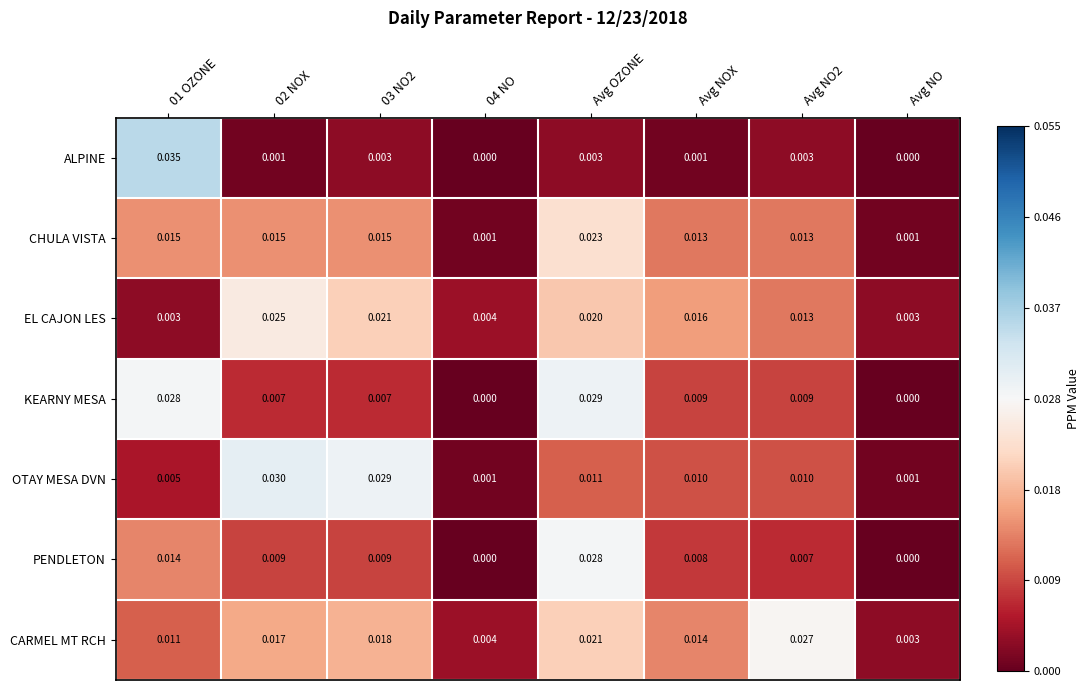

At which category is the sum across all series the highest?

Avg OZONE